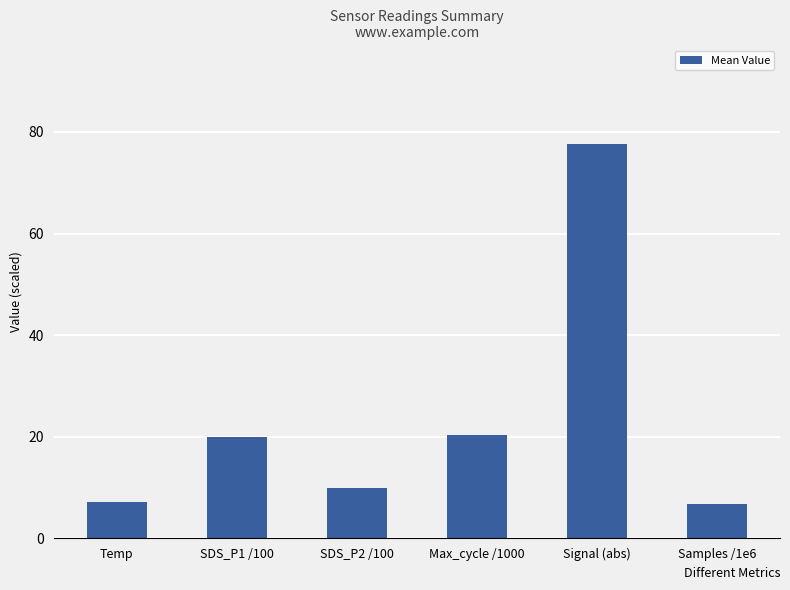

What is the difference between the values at Samples /1e6 and Signal (abs)?

70.9